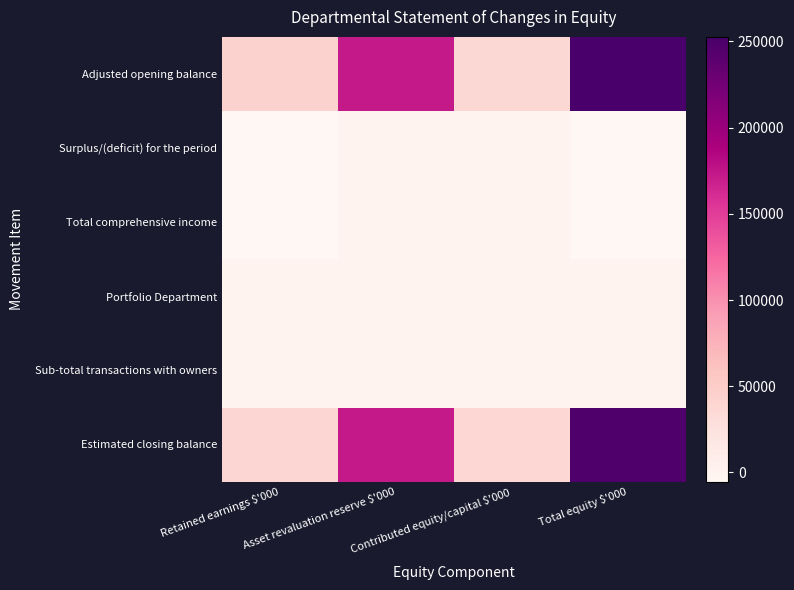

At which category does the chart reach its minimum across all series?

Retained earnings $'000